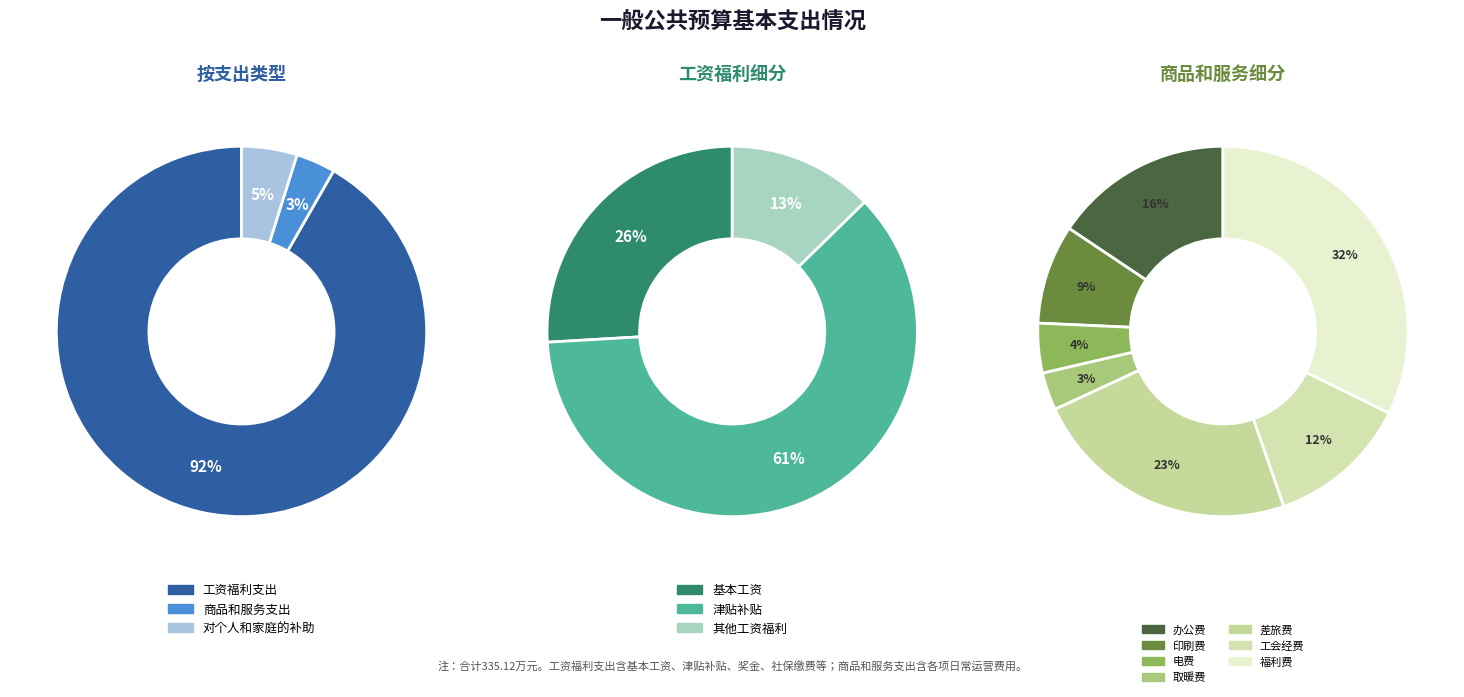

What is the smallest slice in the pie chart?

商品和服务支出